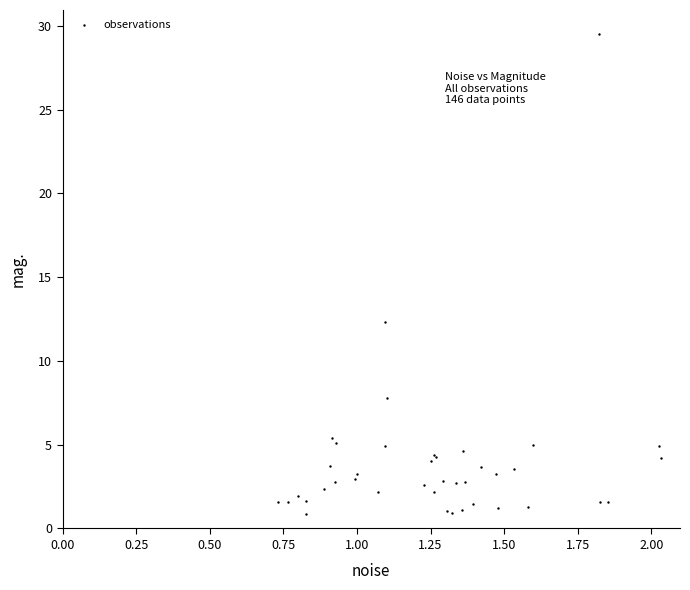

What Y value in the scatter plot is closest to 15?

12.4